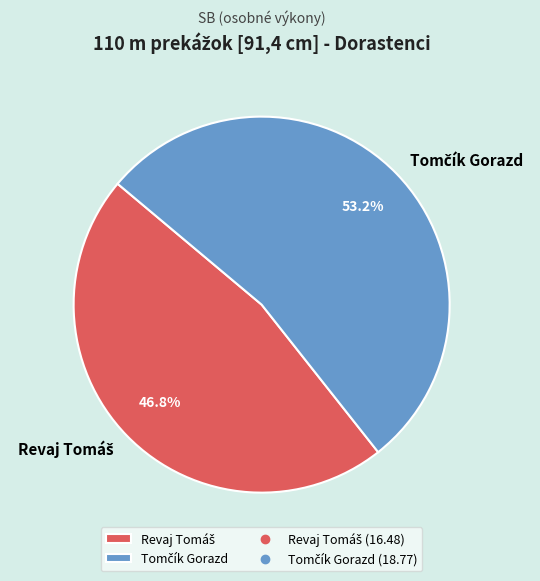

Is there a majority slice in this chart?

Yes